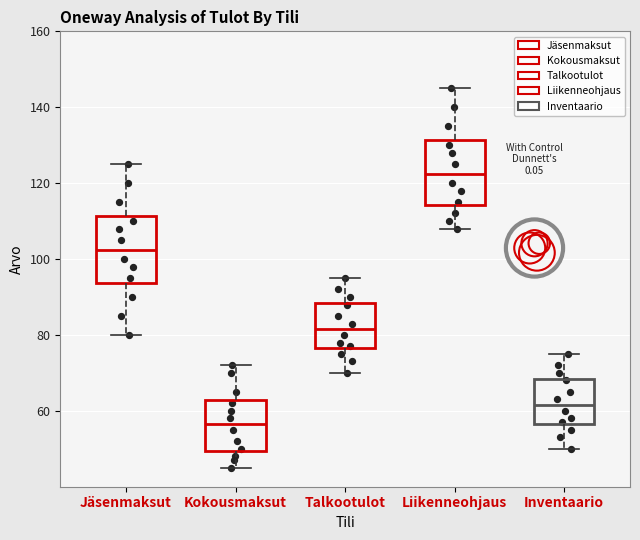

Reading left to right, transcribe this box plot: for each box, give where its median line is, the range the box spans, and where its two whiskers end, as read against the y-axis. The values are not printed on the chart, so give them approximately, as read against the axis.

Jäsenmaksut: median 102, box 94 to 112, whiskers 80 to 126
Kokousmaksut: median 56, box 50 to 62, whiskers 46 to 72
Talkootulot: median 82, box 76 to 88, whiskers 70 to 96
Liikenneohjaus: median 122, box 114 to 132, whiskers 108 to 146
Inventaario: median 62, box 56 to 68, whiskers 50 to 76